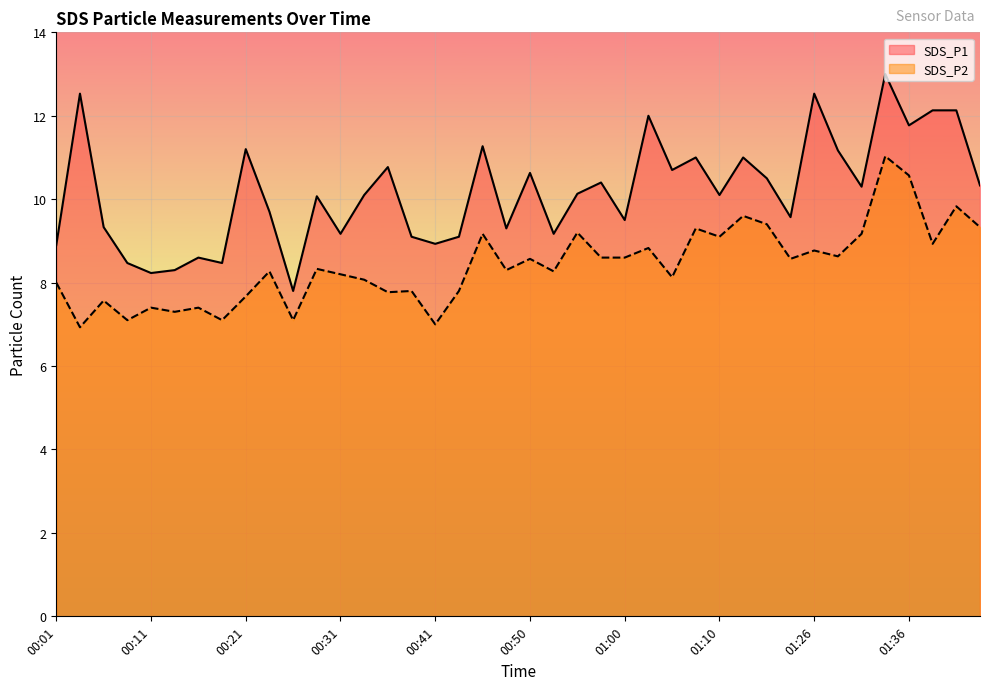

What value does the SDS_P2 series have at 00:11?

7.4